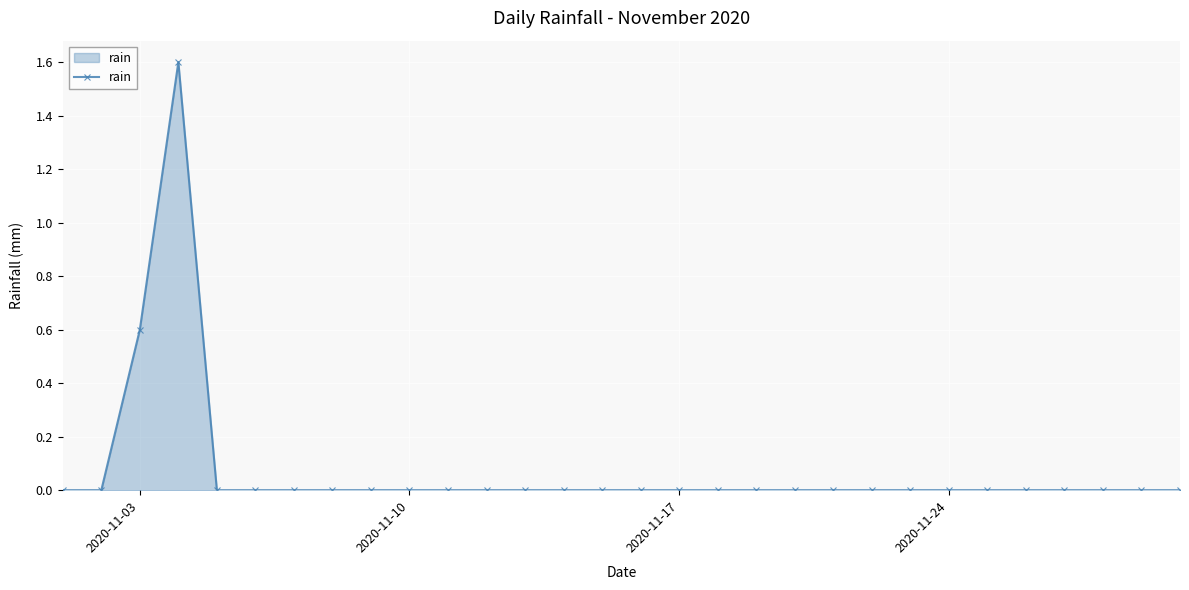

True or false: the data has more than 0 interior local peaks.

True